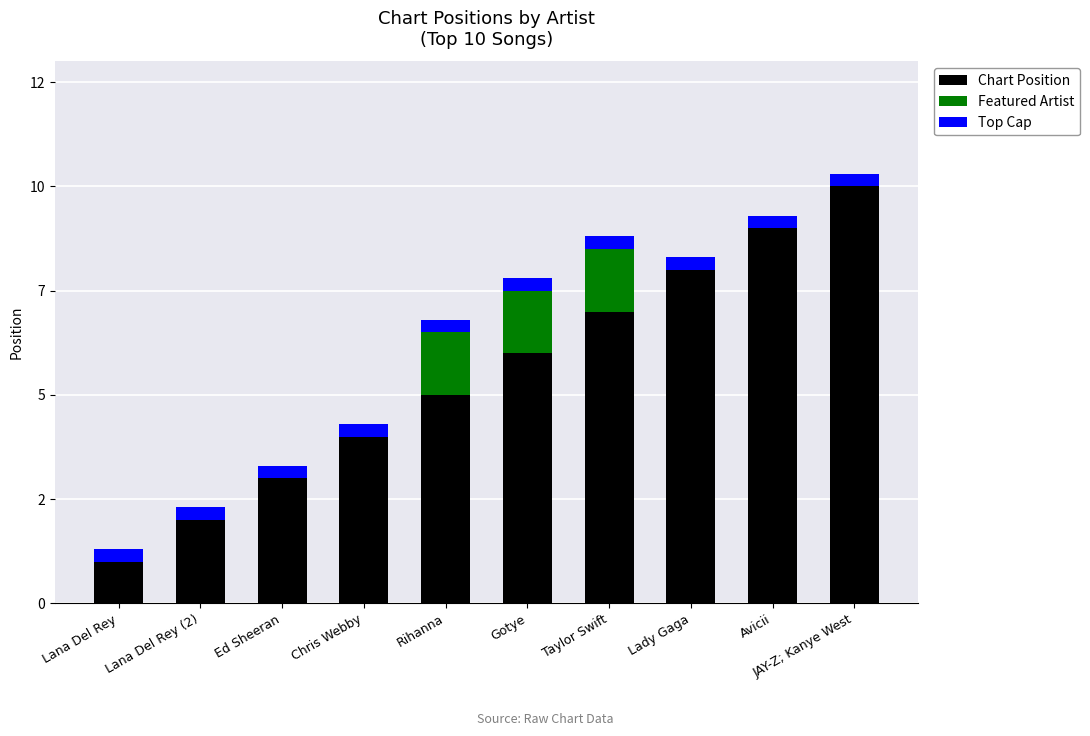

What is the sum of all Top Cap values?

3.0